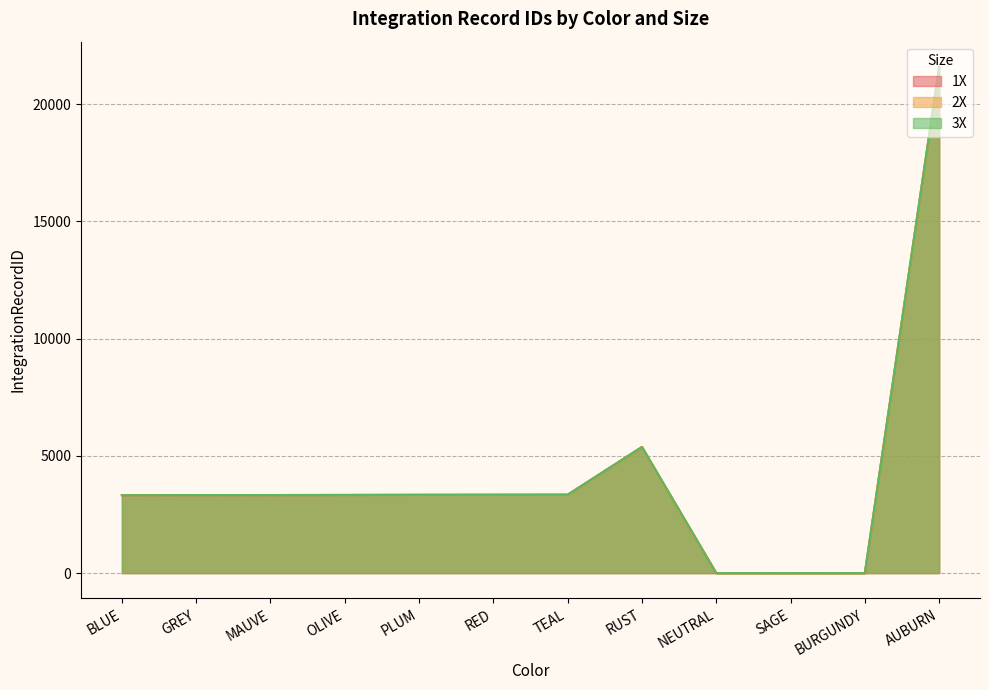

Reading left to right, list all the values displayed in this chart.

1X: BLUE=3321	GREY=3324	MAUVE=3327	OLIVE=3330	PLUM=3336	RED=3339	TEAL=3342	RUST=5377	NEUTRAL=0	SAGE=0	BURGUNDY=0	AUBURN=21578
2X: BLUE=3322	GREY=3325	MAUVE=3328	OLIVE=3332	PLUM=3337	RED=3340	TEAL=3343	RUST=5378	NEUTRAL=0	SAGE=0	BURGUNDY=0	AUBURN=21579
3X: BLUE=3323	GREY=3326	MAUVE=3329	OLIVE=3334	PLUM=3338	RED=3341	TEAL=3344	RUST=5379	NEUTRAL=0	SAGE=0	BURGUNDY=0	AUBURN=21580